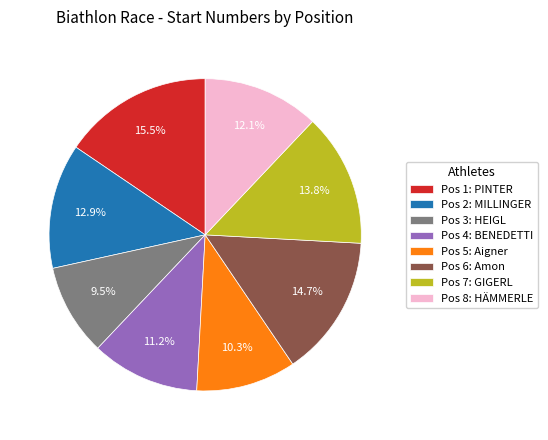

Do Pos 1: PINTER and Pos 3: HEIGL together represent more than half of the pie?

No